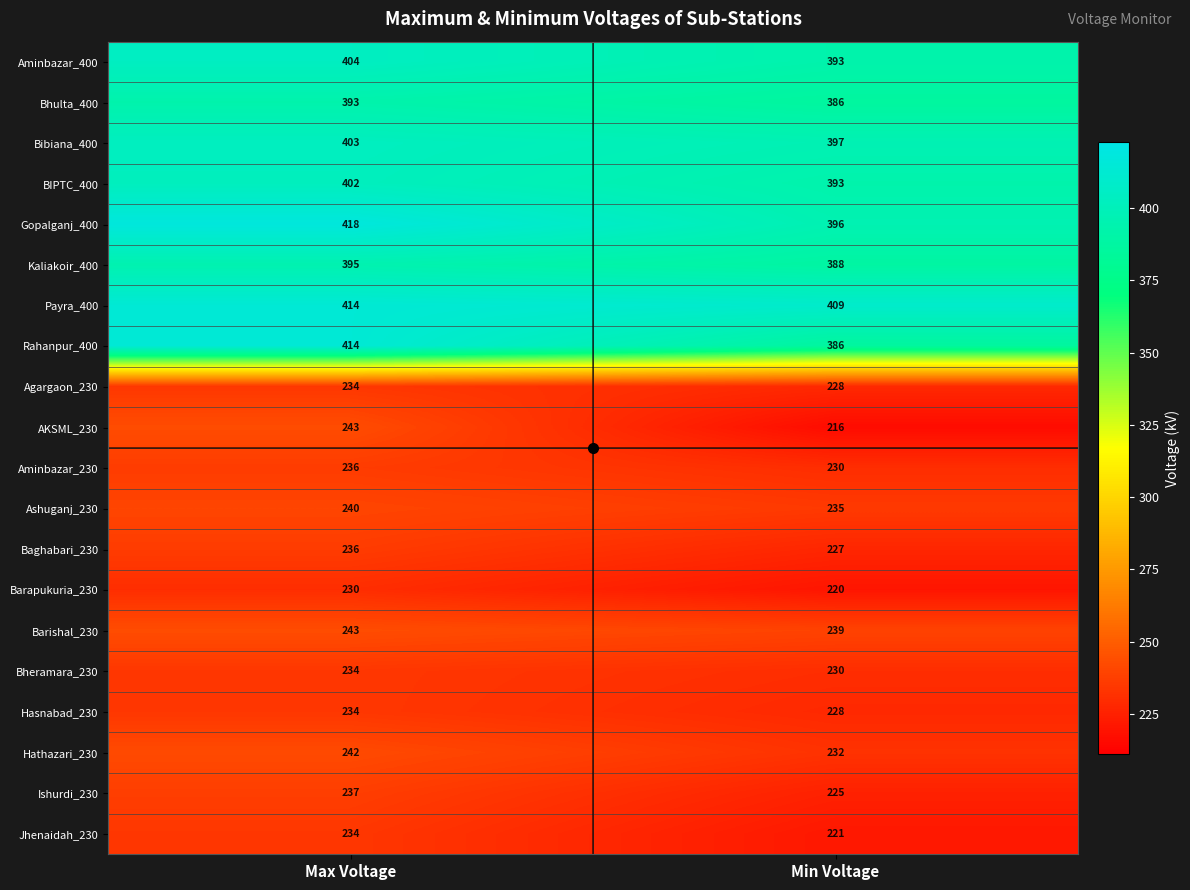

Rank the categories by Payra_400 value from lowest to highest.

Min Voltage, Max Voltage